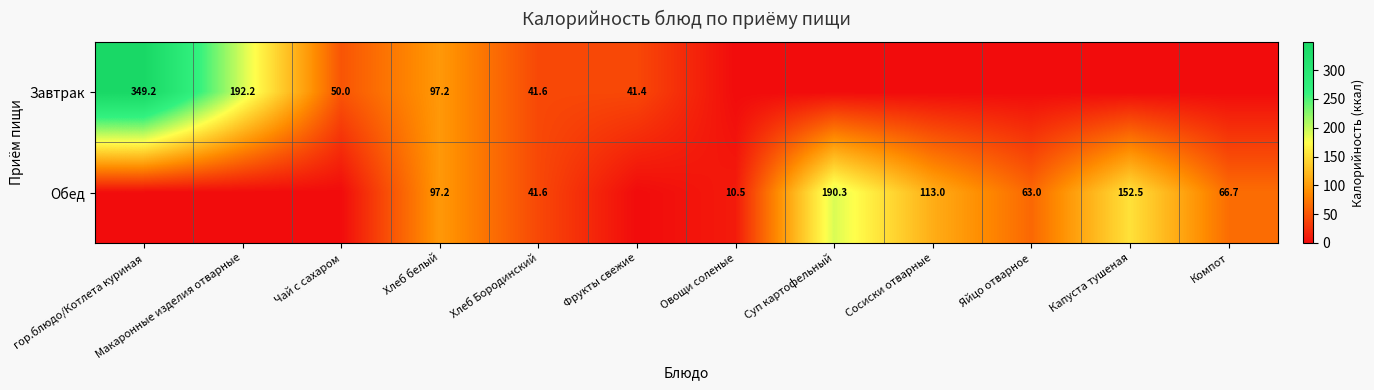

Is it true that Завтрак equals 97.2 at Хлеб белый?

True